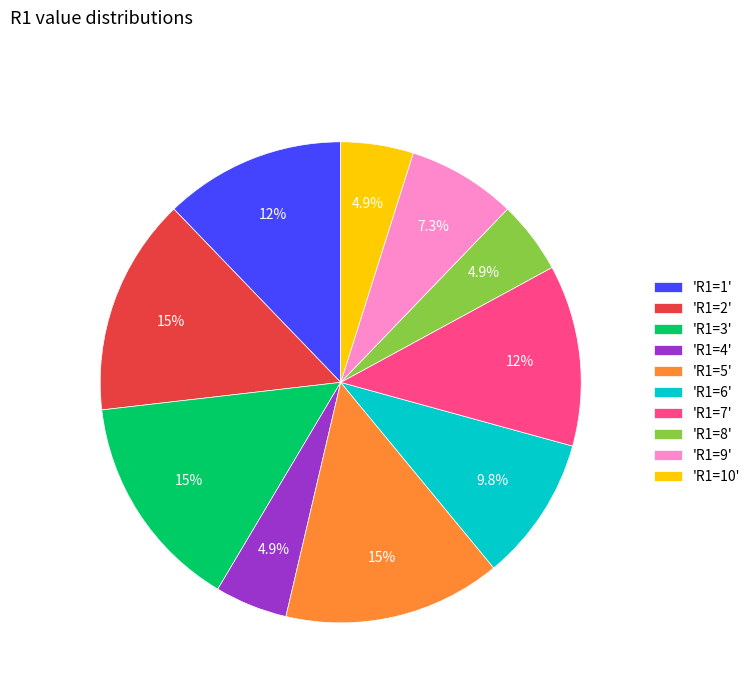

Combined, do 'R1=10' and 'R1=5' account for over 50%?

No